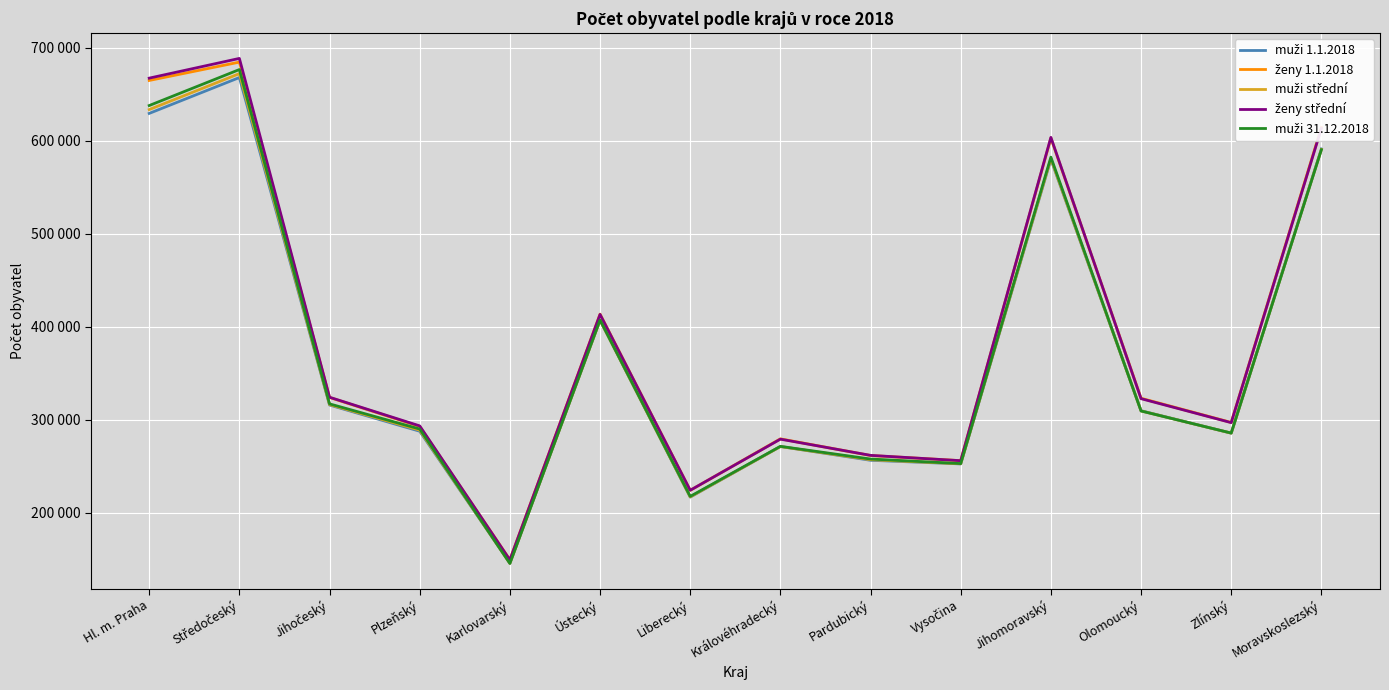

Does the chart have visible grid lines?

Yes